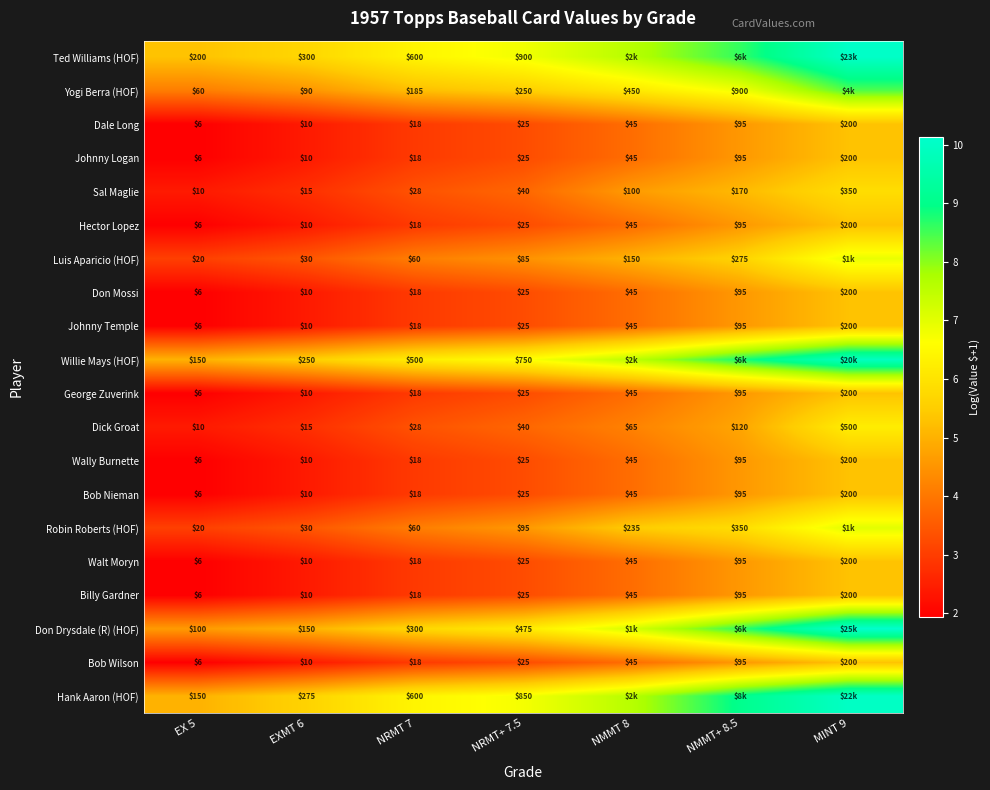

Is the value of Billy Gardner at NMMT+ 8.5 greater than the value of Walt Moryn at EX 5?

Yes